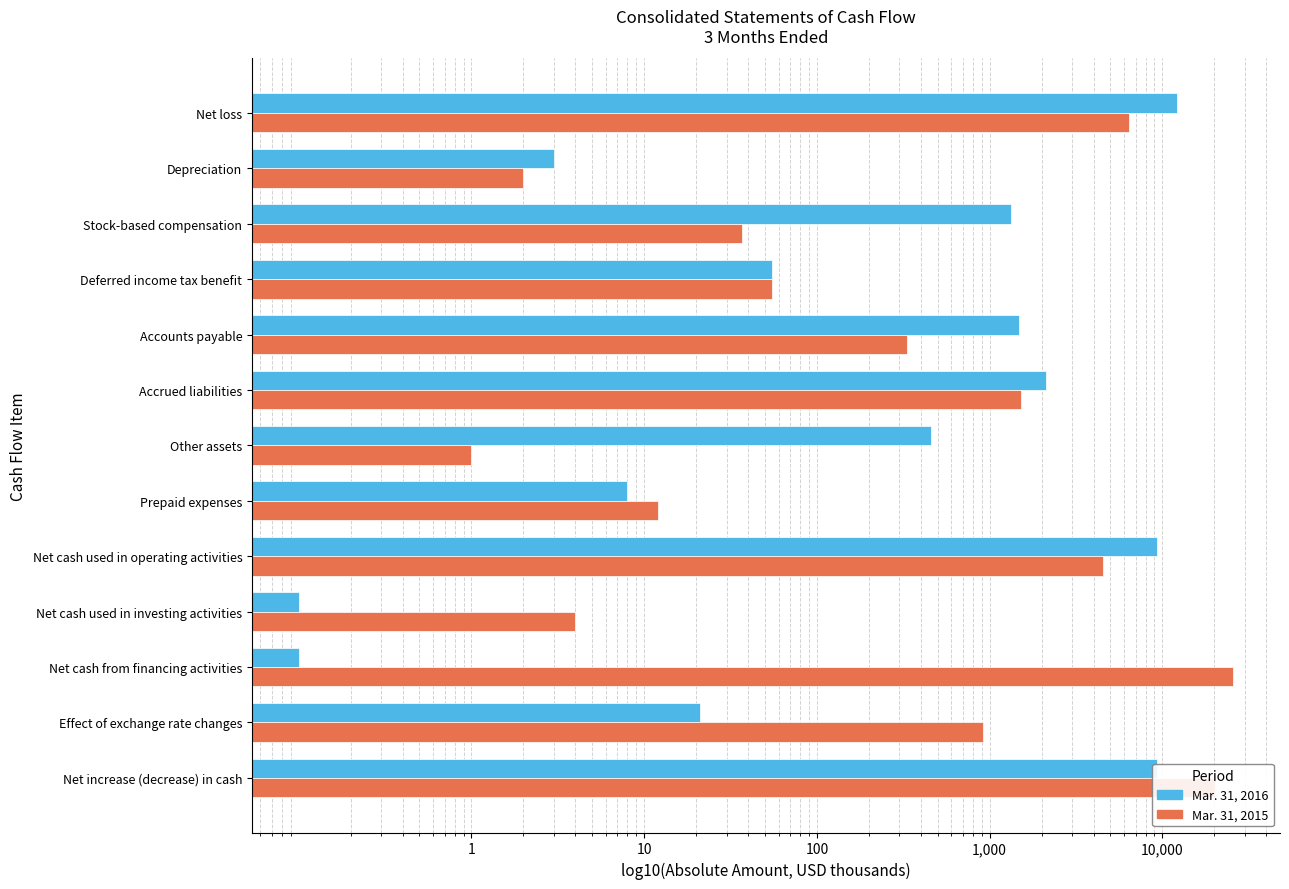

What is the difference between the maximum and second lowest values in the Mar. 31, 2015 series?

25752.0